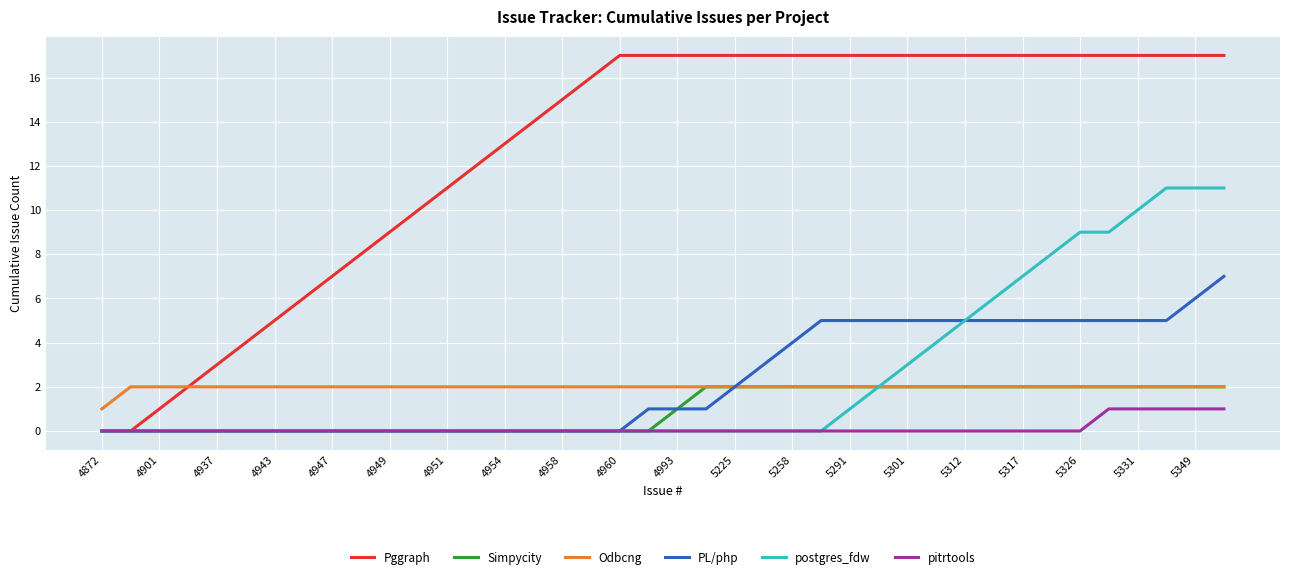

What is the greatest value displayed?

17